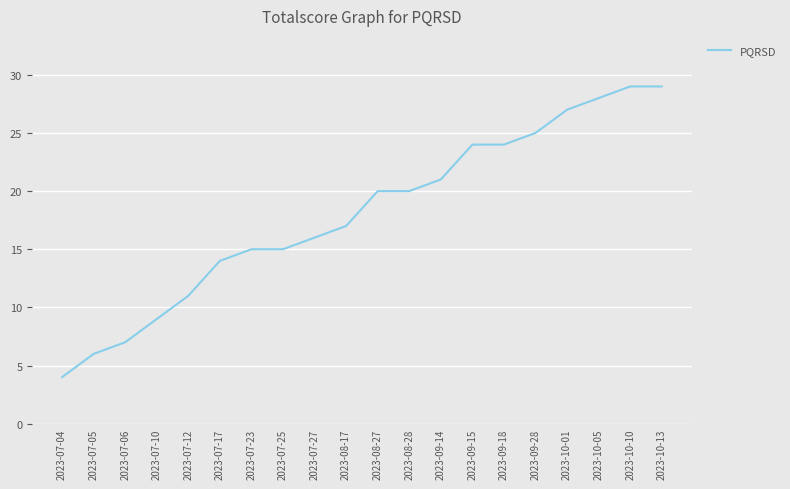

What is the sum of all values?

361